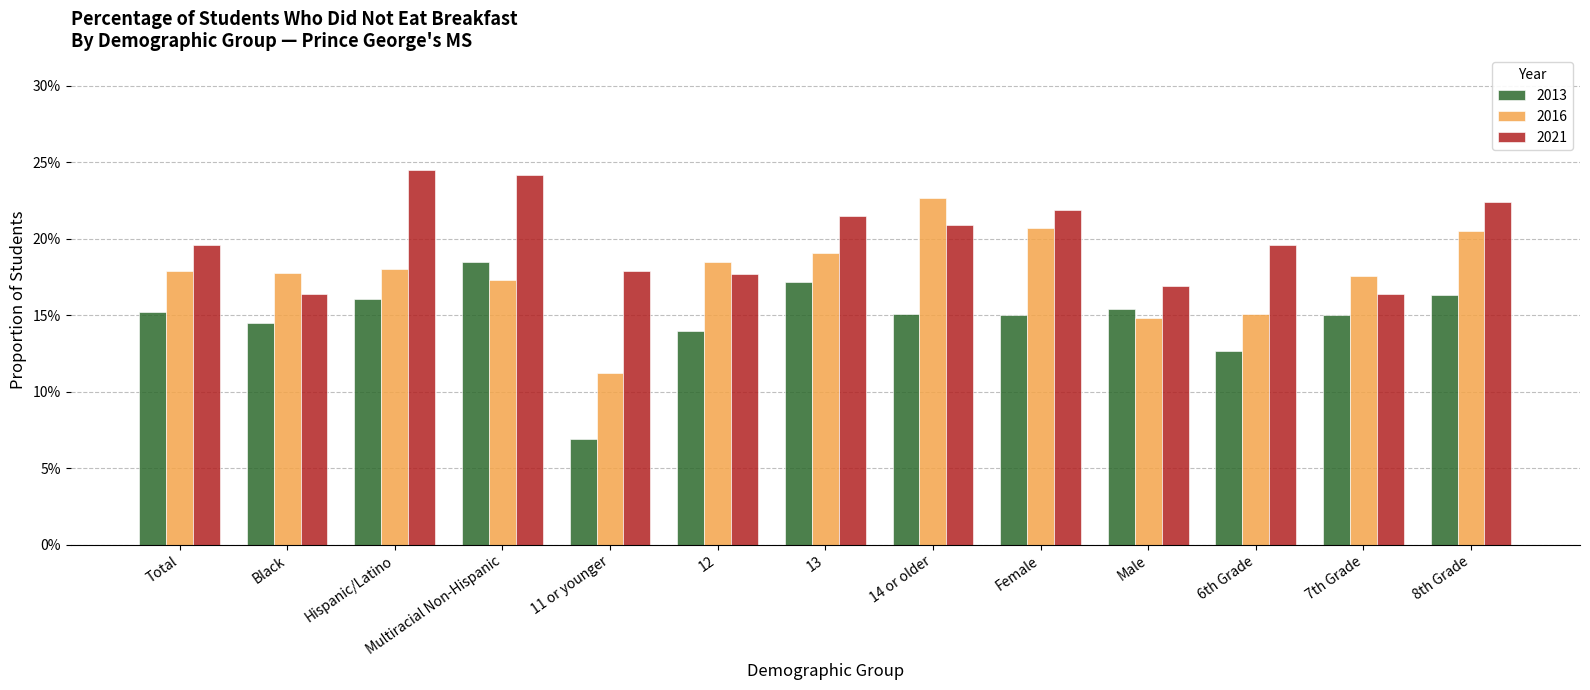

Are the bars horizontal?

No